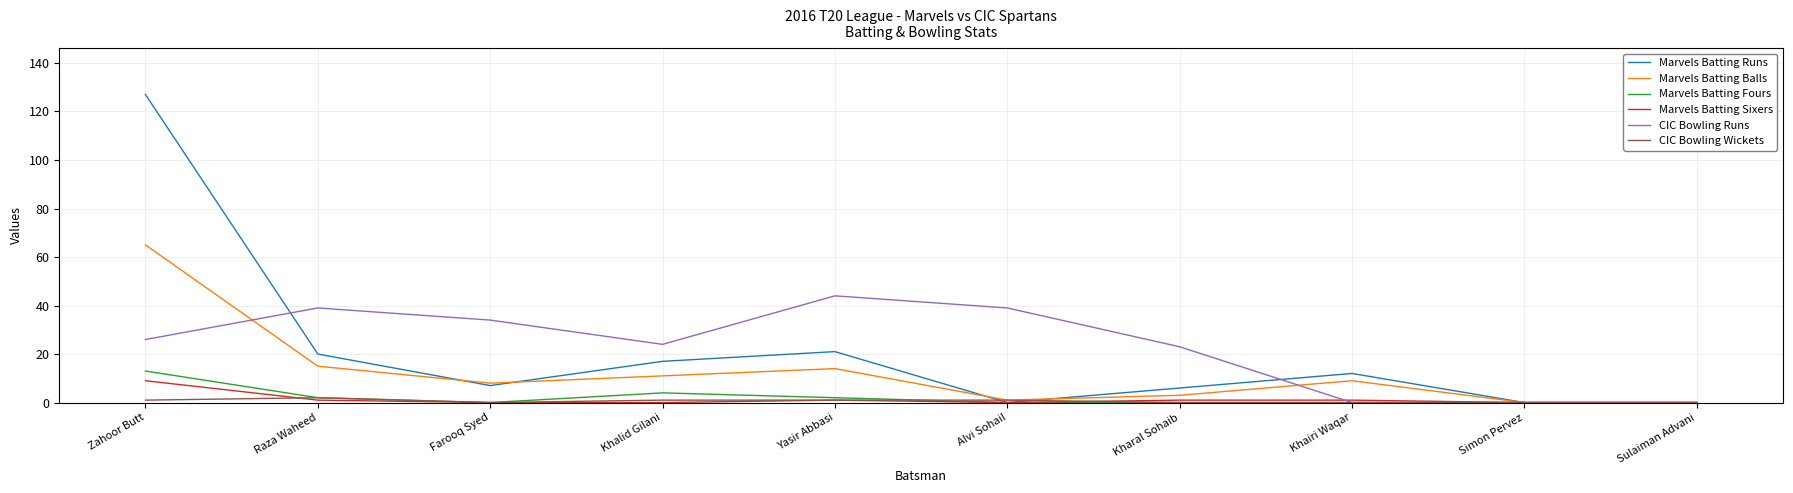

How many values in the Marvels Batting Runs series are below 12?

5